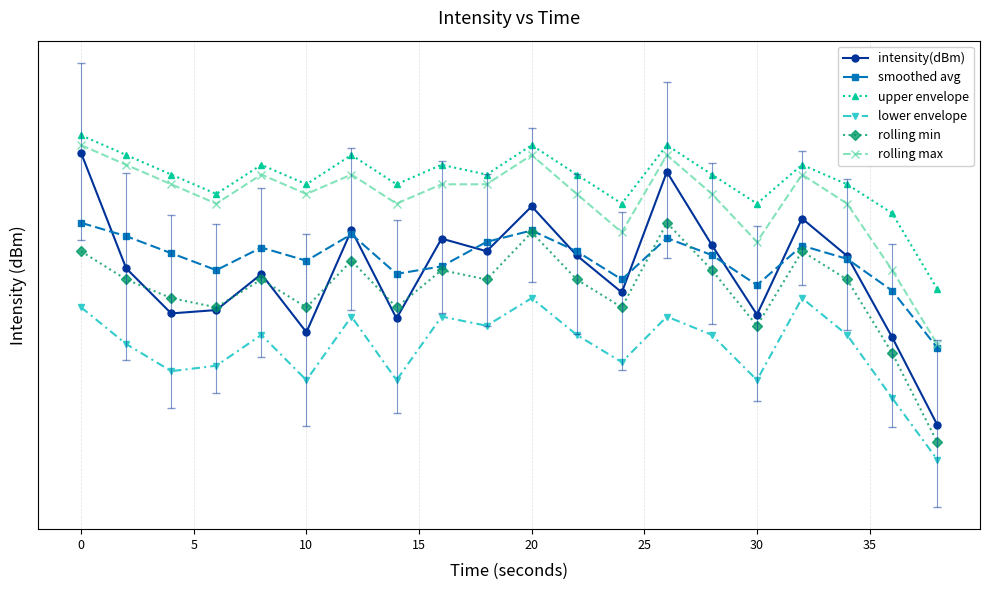

Which series ends up on top after the final intersection of smoothed avg and intensity(dBm)?

smoothed avg